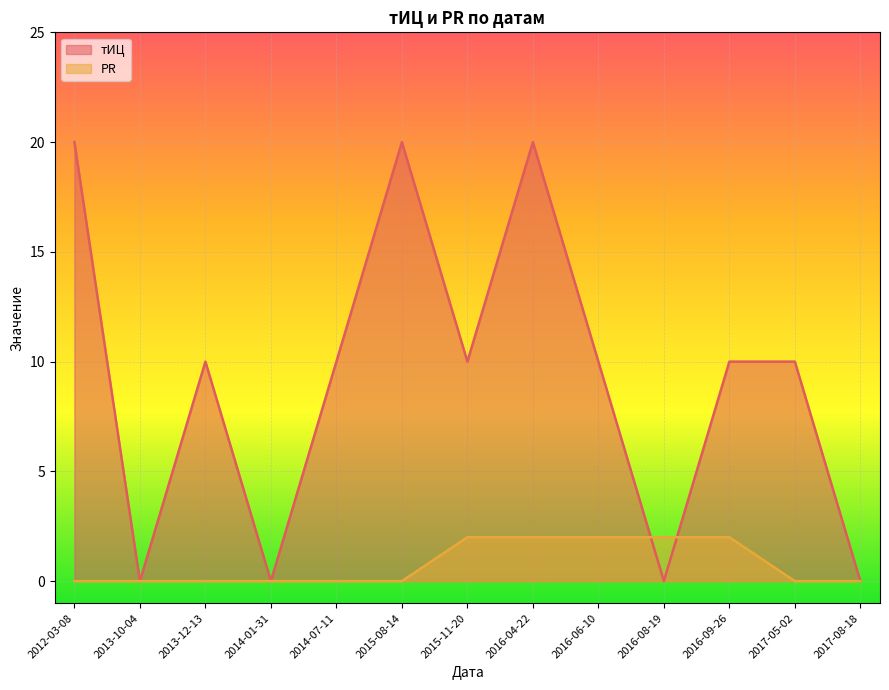

How many values in the тИЦ series are below 10?

4